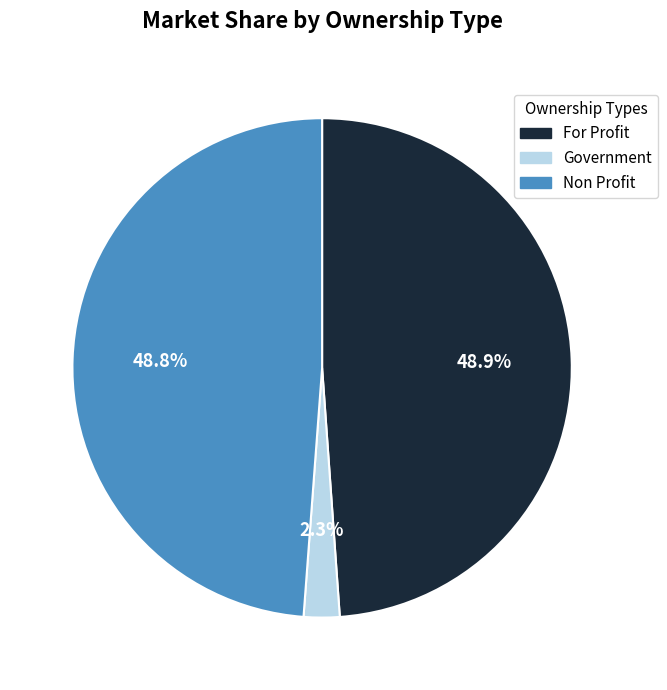

Is there any slice that represents more than half of the pie?

No